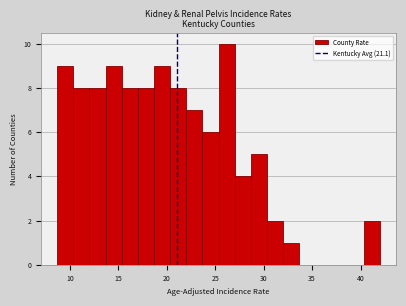

Read against the x-axis, roughly where is the centre of the tallest bar?

26.0